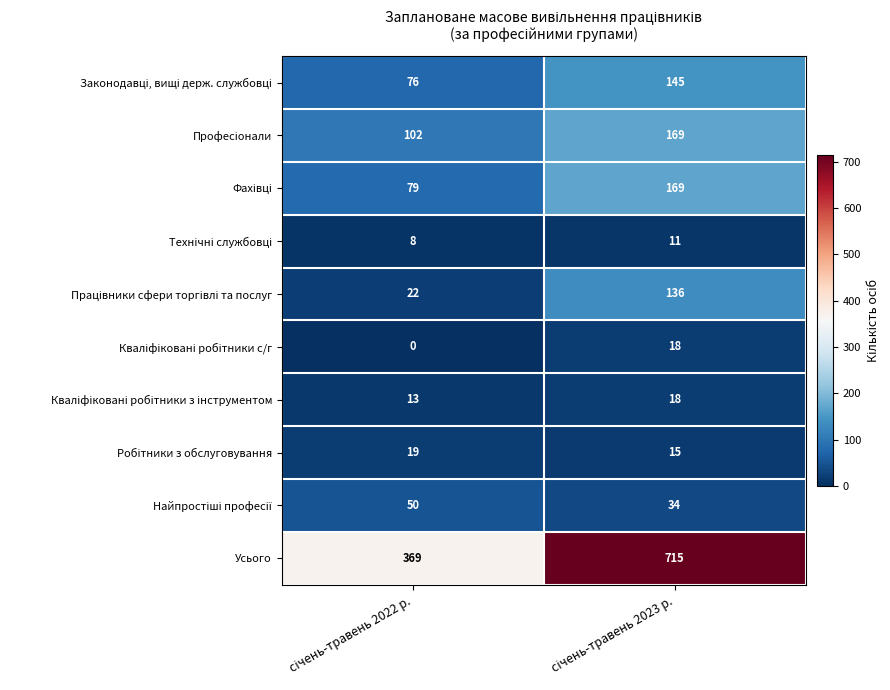

Which series has the largest range (max minus min)?

Усього